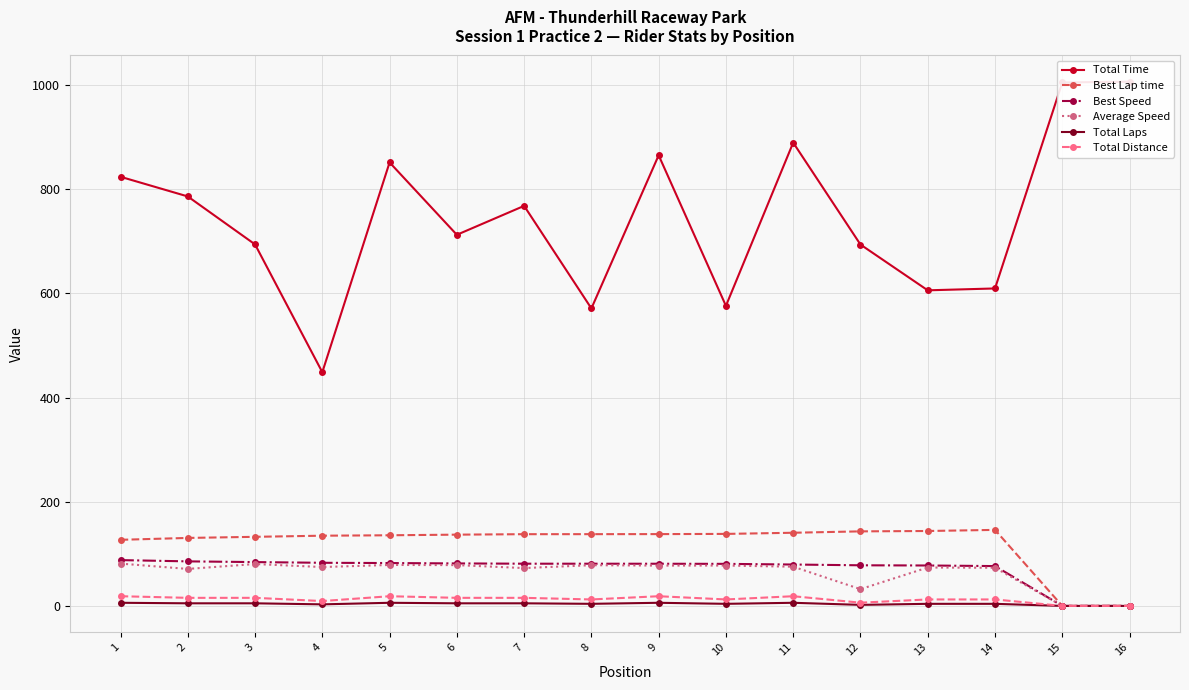

Which series has the largest range (max minus min)?

Total Time